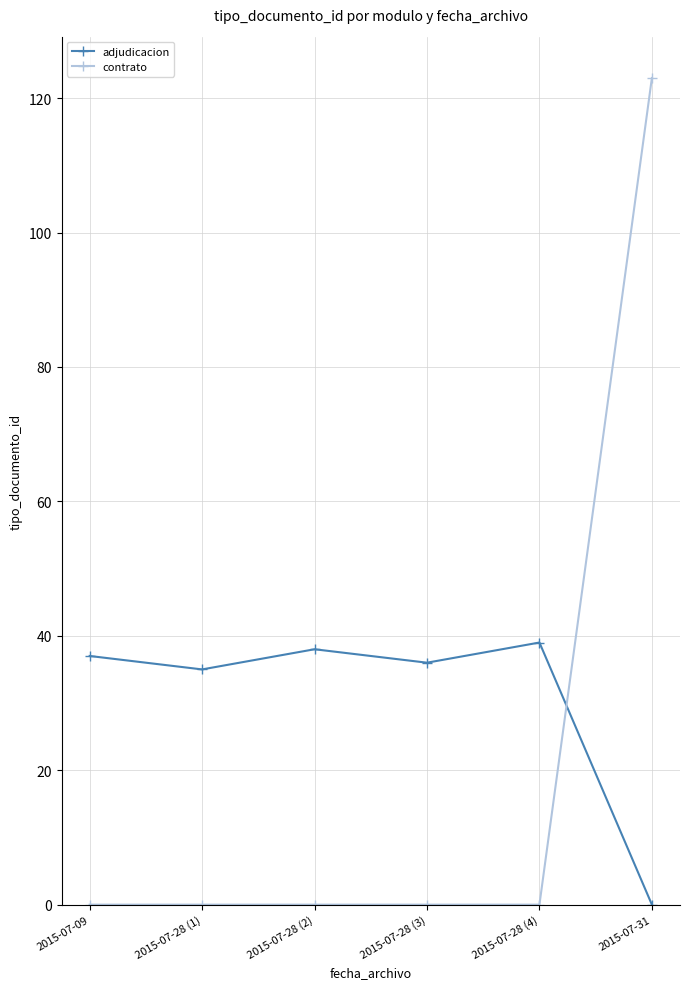

Does the chart have visible grid lines?

Yes